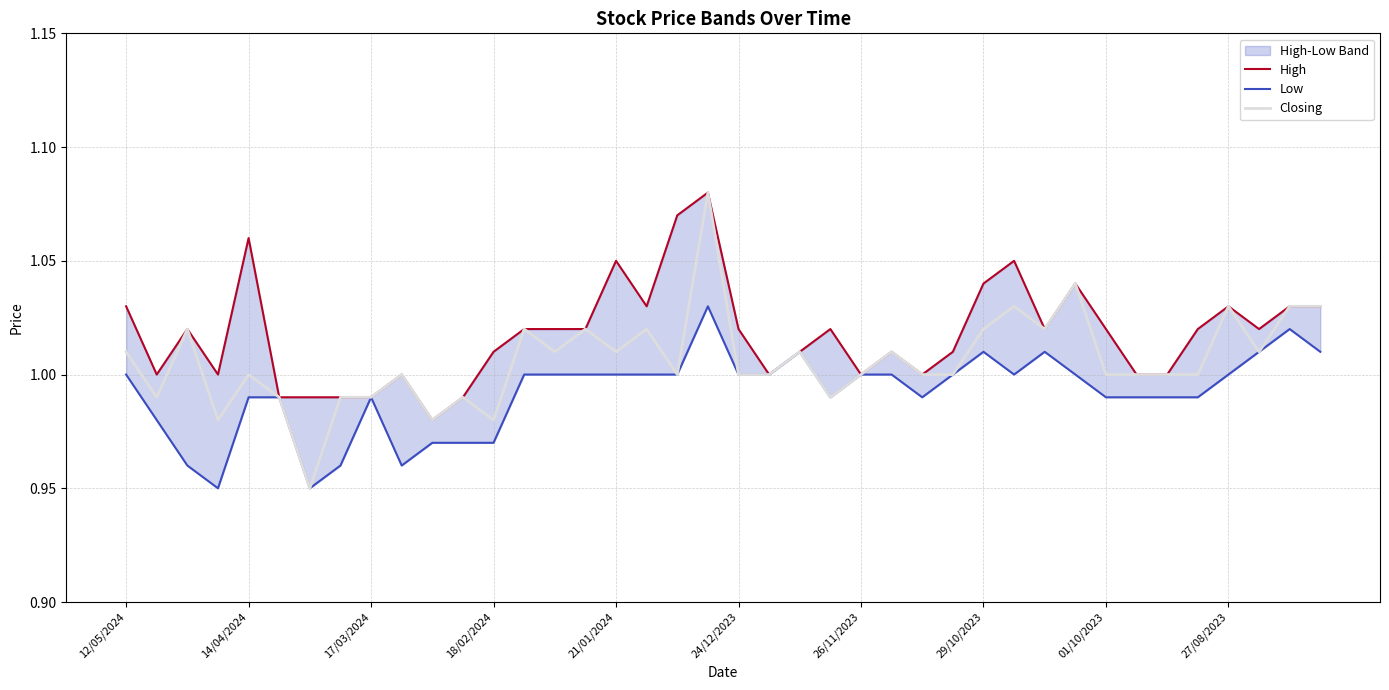

True or false: Low has more than 2 interior local peaks.

True